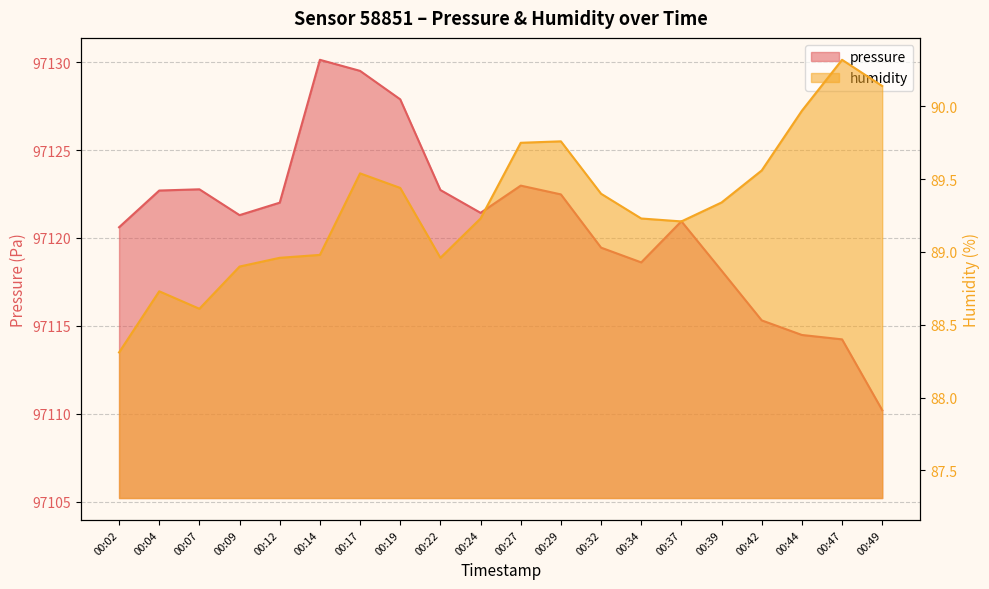

How many data points in pressure are above 97121?

11